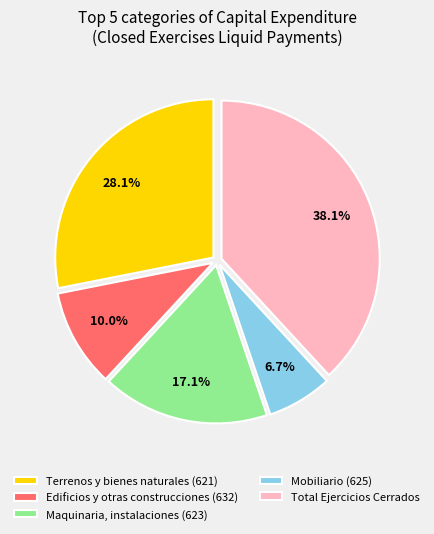

What is the smallest slice in the pie chart?

Mobiliario (625)